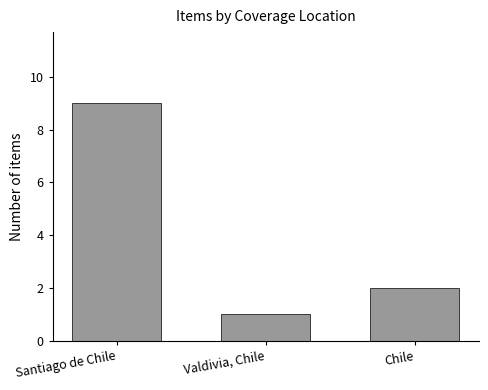

What is the minimum value shown in the chart?

1